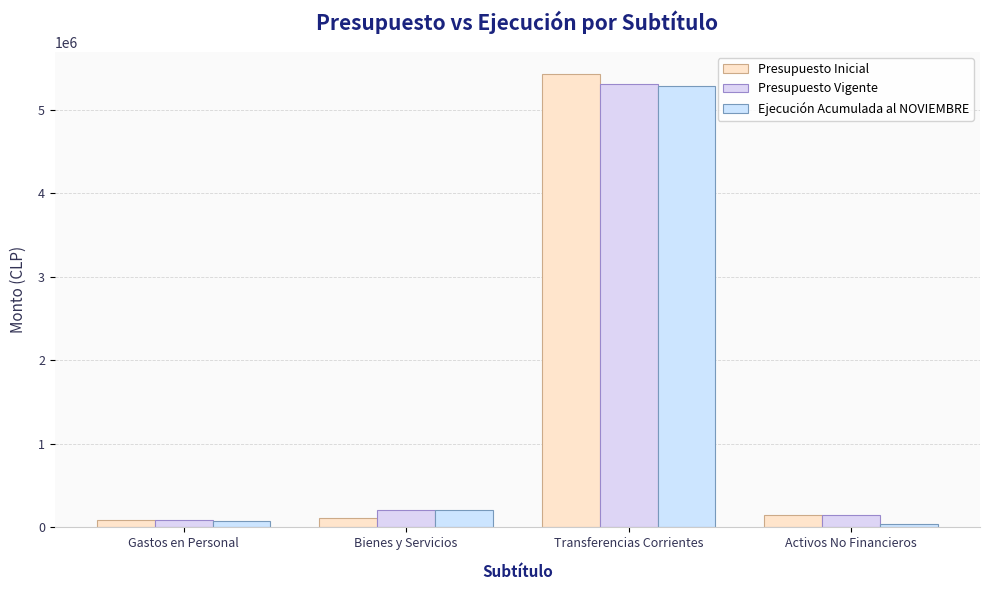

How many categories are shown in the chart?

4